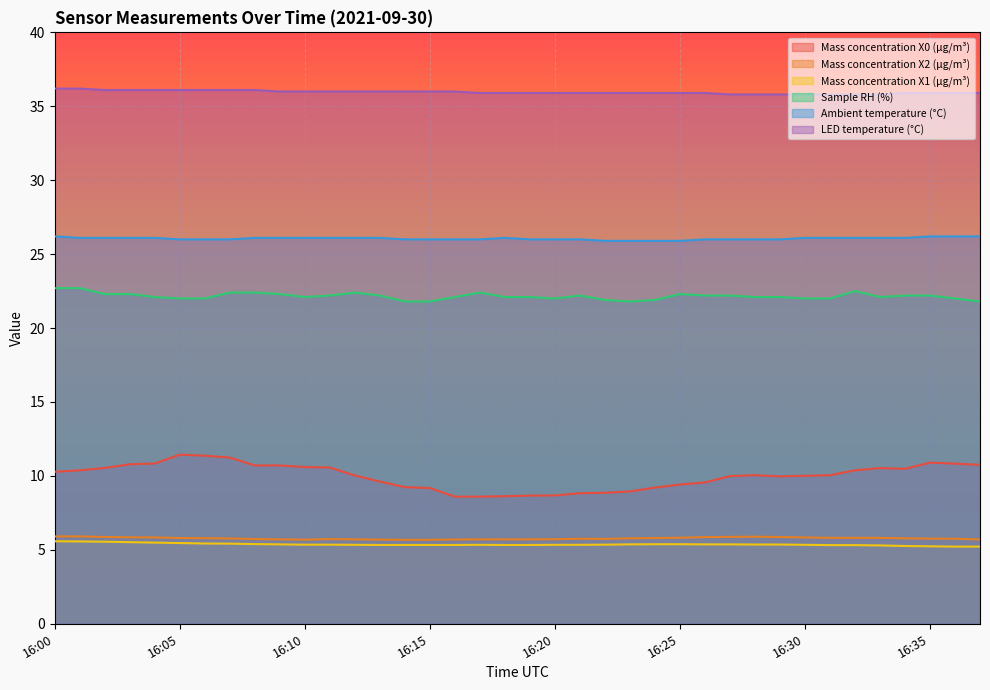

What is the value of the Sample RH (%) point at the 16th from the left?

21.8